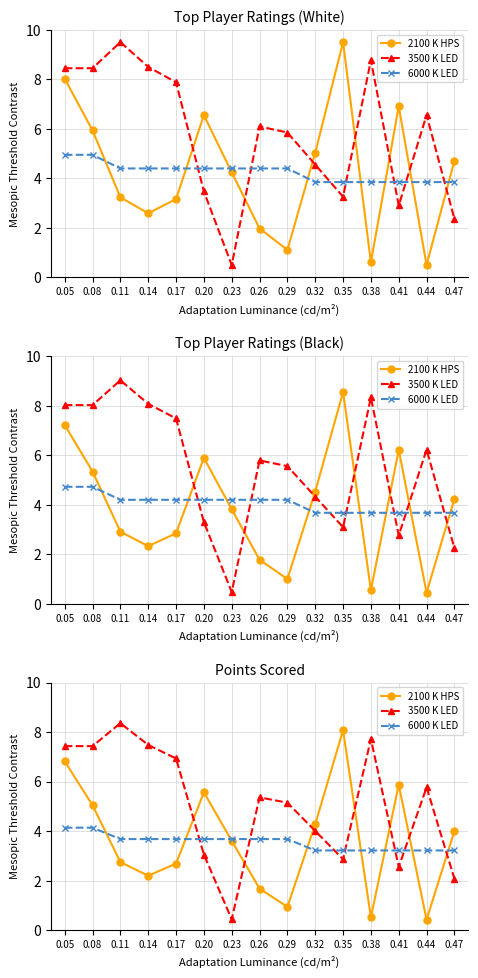

What is the difference between the 6000 K LED values at 0.17 and 0.32?

0.5